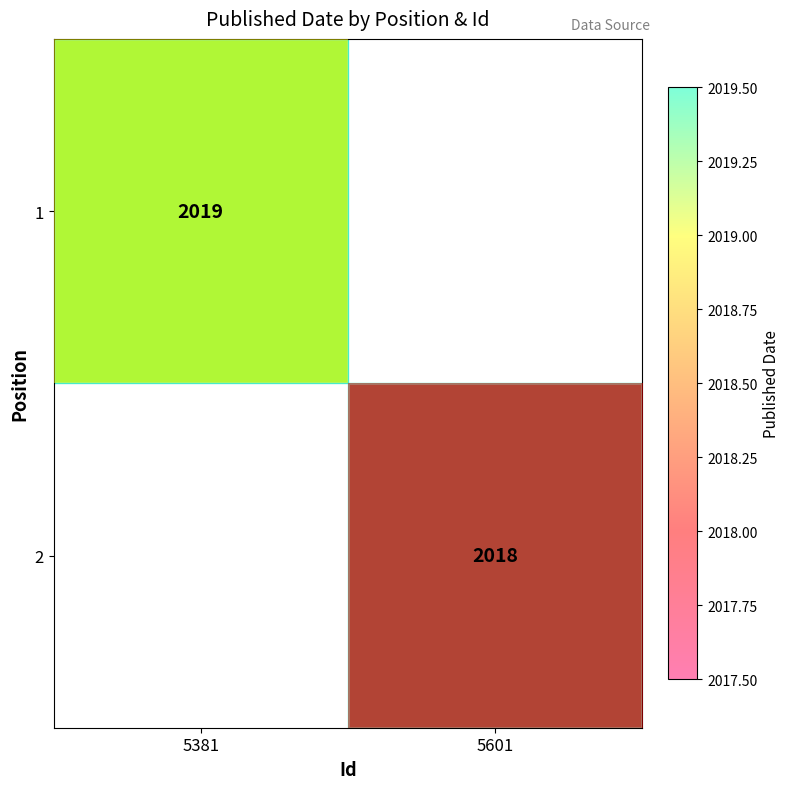

At how many categories does at least one series exceed 2018?

1